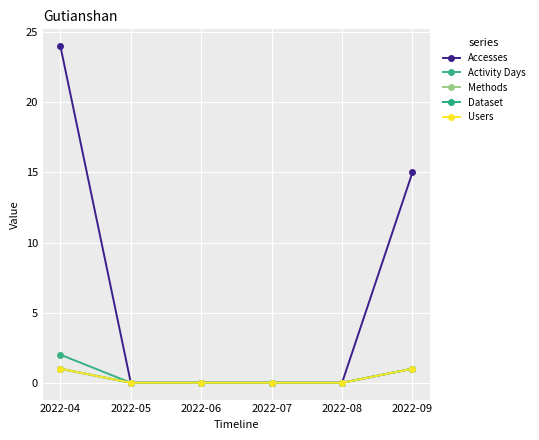

At which category is the sum across all series the highest?

2022-04